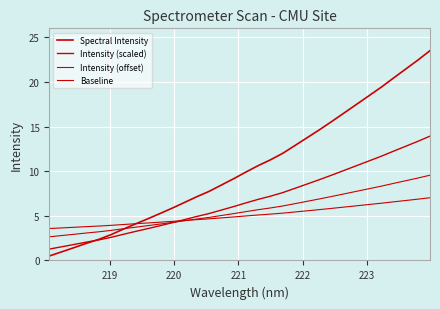

After their last crossing, which series has the higher values: Baseline or Intensity (offset)?

Intensity (offset)